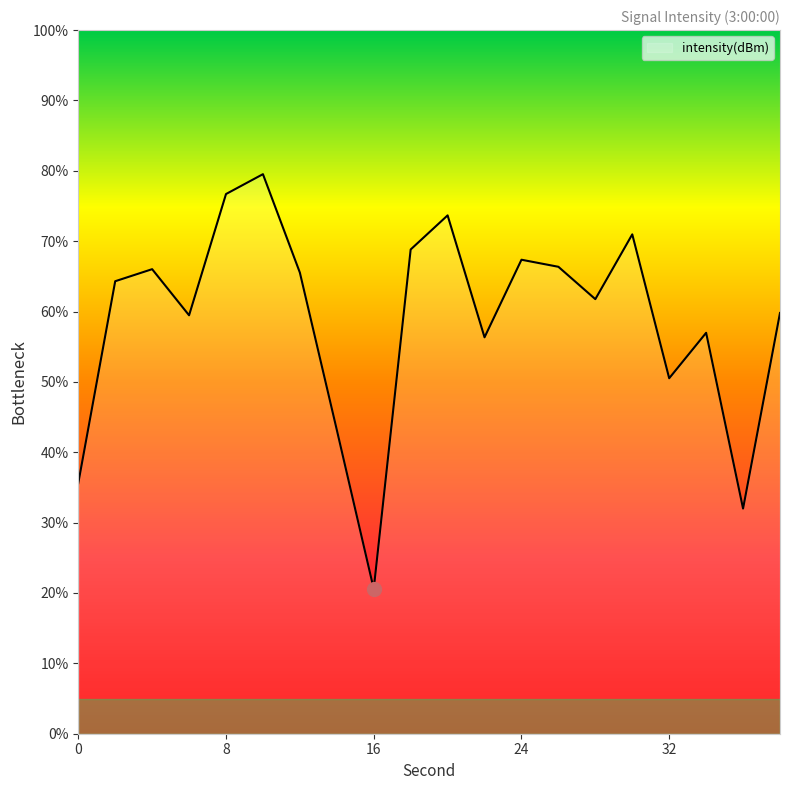

How many distinct data groups are displayed?

1